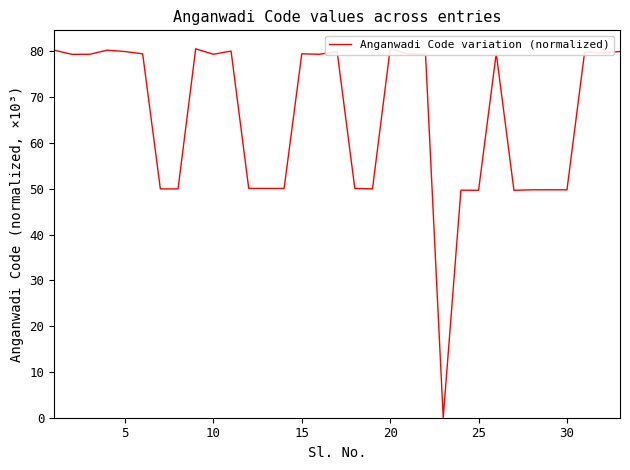

Is it true that the value at 31 is 17.5?

False